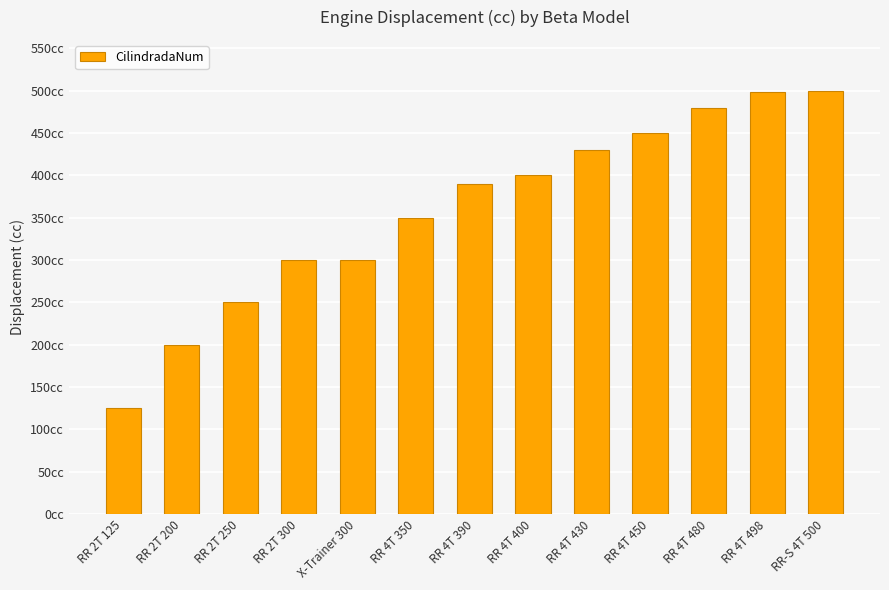

What is the greatest value displayed?

500